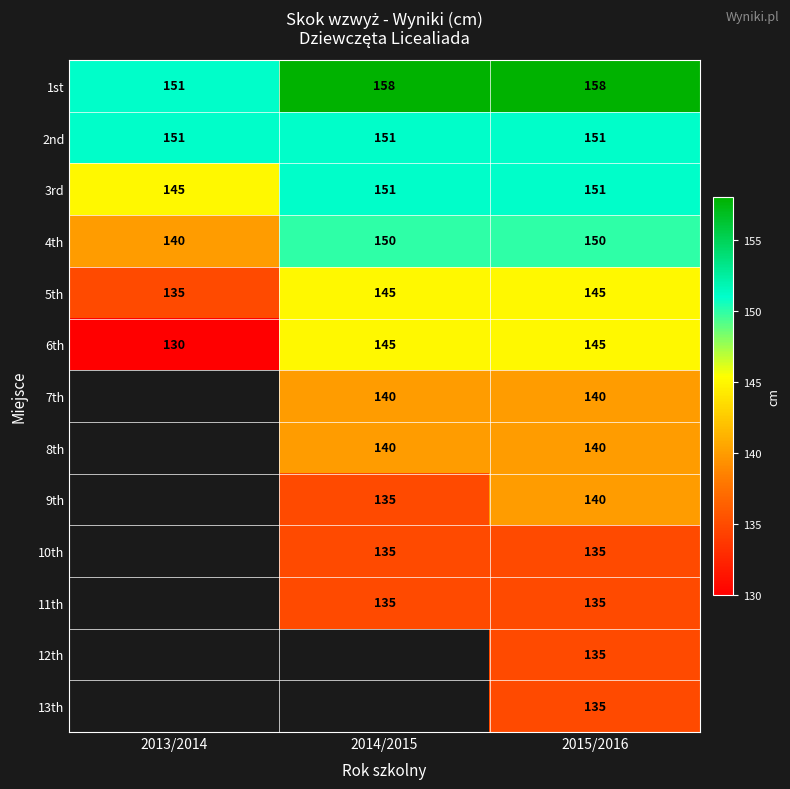

How many series are shown in this chart?

13